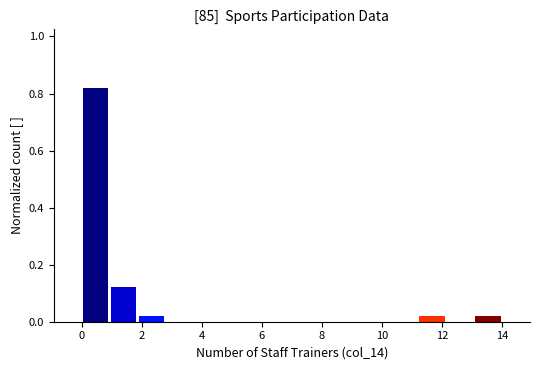

Over which range of the x-axis is the bar tallest?

0.0 to 1.0